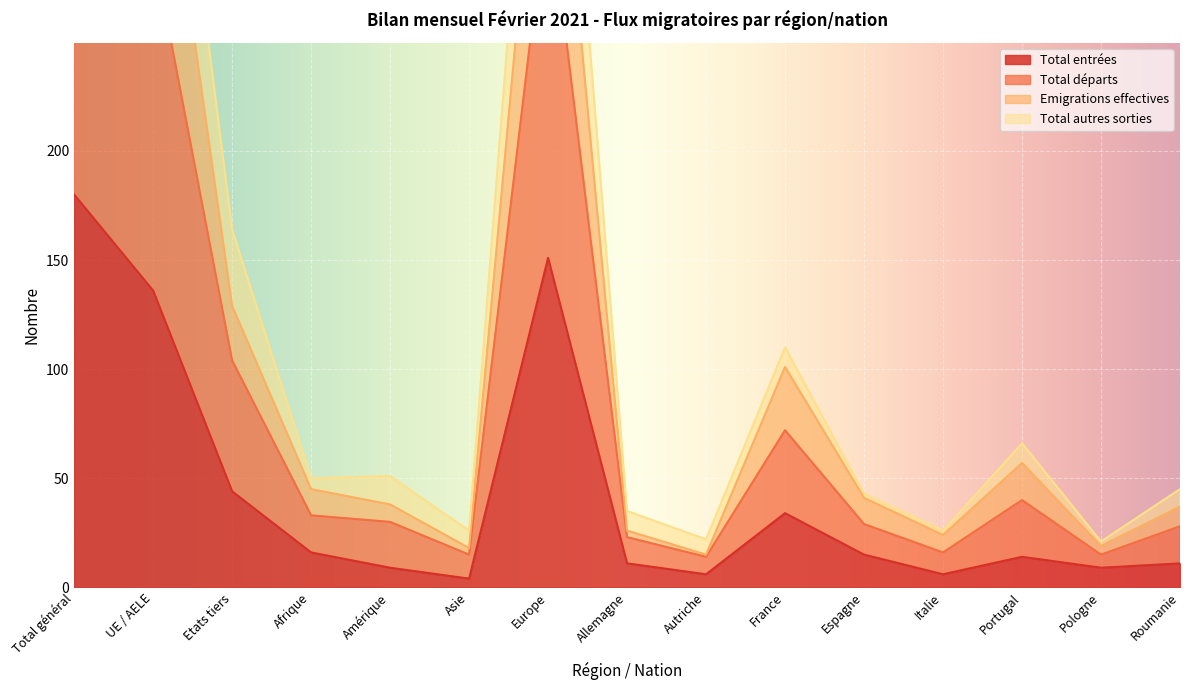

Which series has the largest total across all categories?

Total autres sorties